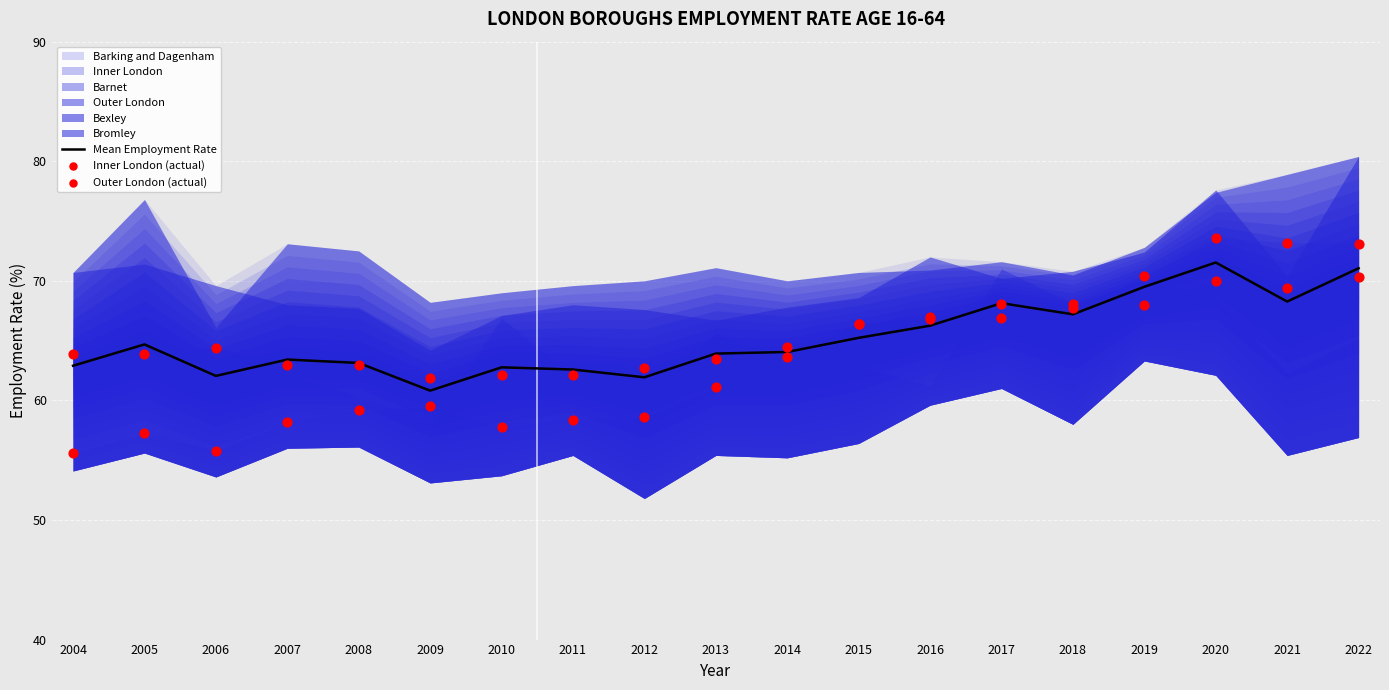

Is the value of Inner London (actual) at 2012 greater than the value of Mean Employment Rate at 2018?

No